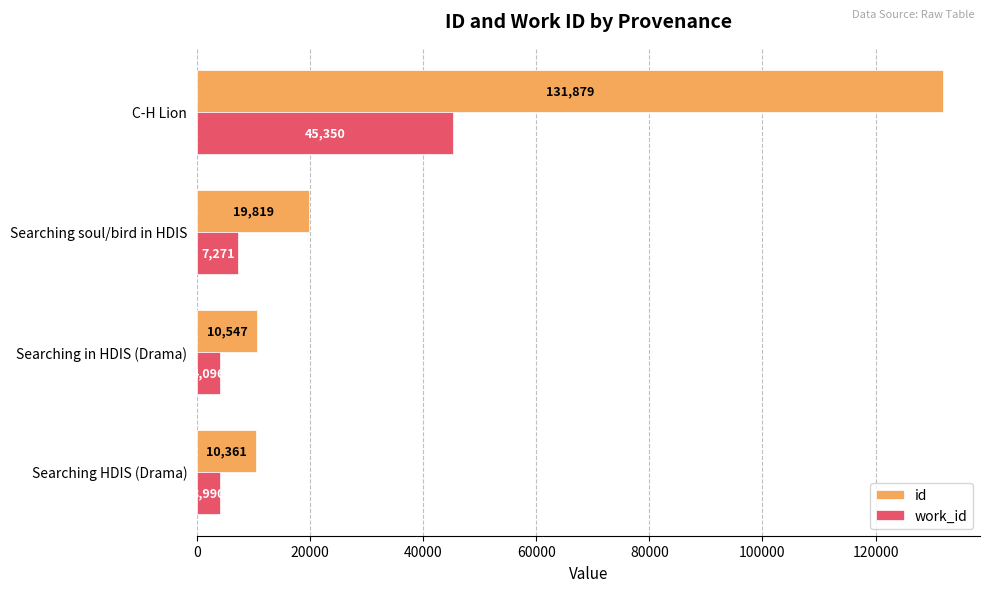

What is the difference between the id values at Searching soul/bird in HDIS and C-H Lion?

112060